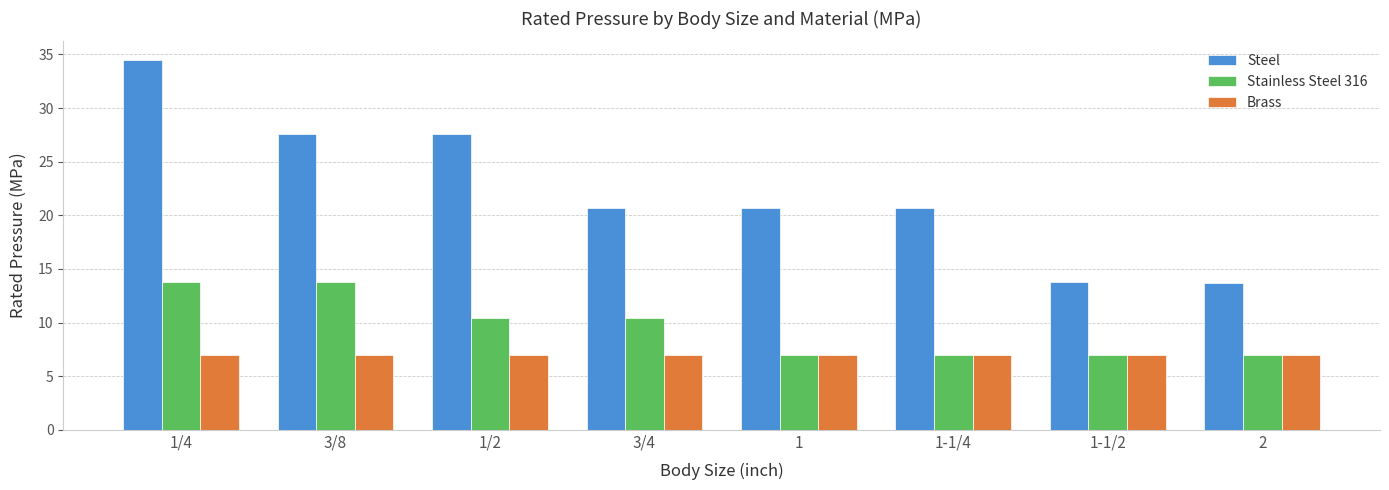

How many bars are there in each group?

3